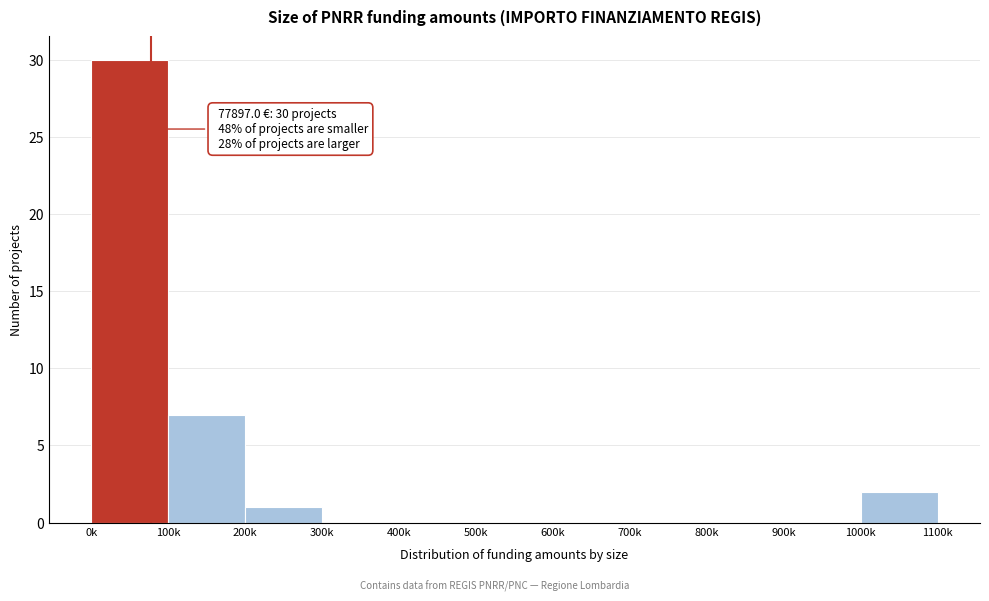

Reading left to right, list all the values displayed in this chart.

0k=30	100k=7	200k=1	300k=0	400k=0	500k=0	600k=0	700k=0	800k=0	900k=0	1000k=2